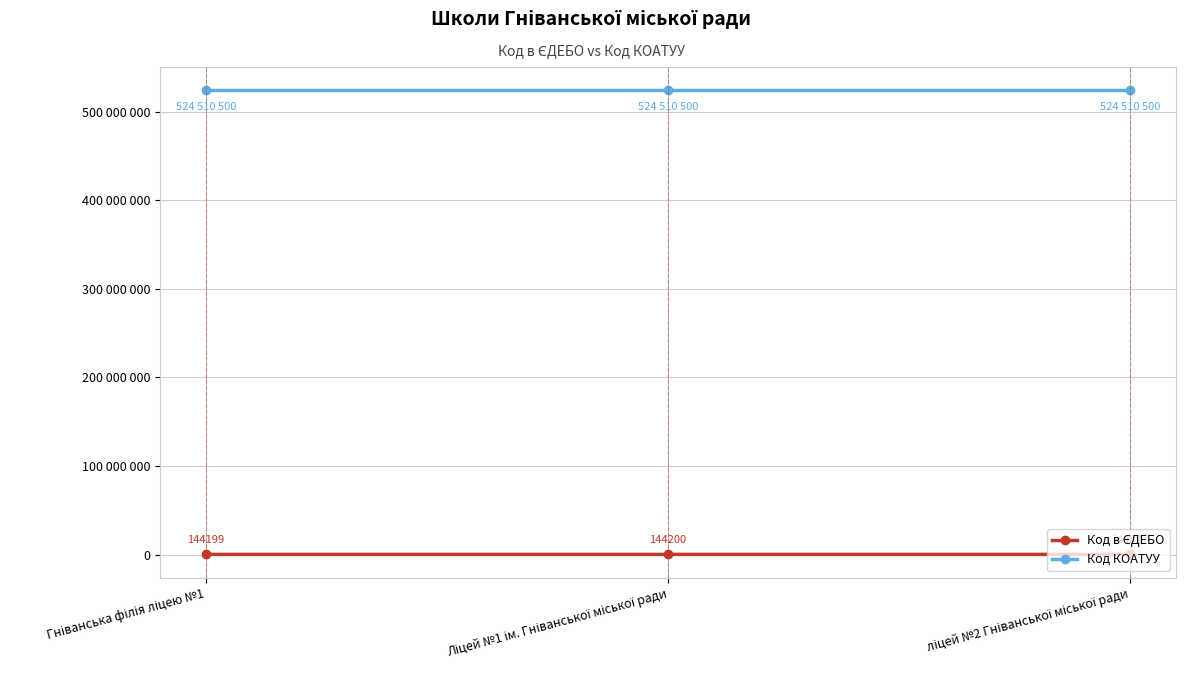

List the labels in order of Код КОАТУУ value, largest first.

Гніванська філія ліцею №1, Ліцей №1 ім. Гніванської міської ради, ліцей №2 Гніванської міської ради